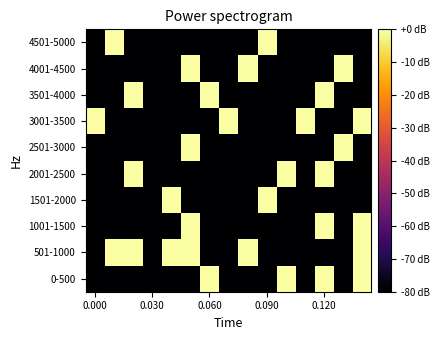

Reading left to right, list all the values displayed in this chart.

0-500: -80.0	-80.0	-80.0	-80.0	-80.0	-80.0	31.8	-80.0	-80.0	-80.0	31.8	-80.0	24.1	-80.0	24.1
501-1000: -80.0	36.6	24.1	-80.0	36.7	24.1	-80.0	-80.0	24.1	-80.0	-80.0	-80.0	-80.0	-80.0	24.1
1001-1500: -80.0	-80.0	-80.0	-80.0	-80.0	24.1	-80.0	-80.0	-80.0	-80.0	-80.0	-80.0	37.8	-80.0	24.1
1501-2000: -80.0	-80.0	-80.0	-80.0	24.1	-80.0	-80.0	-80.0	-80.0	24.1	-80.0	-80.0	-80.0	-80.0	-80.0
2001-2500: -80.0	-80.0	24.1	-80.0	-80.0	-80.0	-80.0	-80.0	-80.0	-80.0	36.6	-80.0	24.1	-80.0	-80.0
2501-3000: -80.0	-80.0	-80.0	-80.0	-80.0	24.1	-80.0	-80.0	-80.0	-80.0	-80.0	-80.0	-80.0	36.7	-80.0
3001-3500: 31.8	-80.0	-80.0	-80.0	-80.0	-80.0	-80.0	24.1	-80.0	-80.0	-80.0	37.8	-80.0	-80.0	24.1
3501-4000: -80.0	-80.0	24.1	-80.0	-80.0	-80.0	31.8	-80.0	-80.0	-80.0	-80.0	-80.0	36.6	-80.0	-80.0
4001-4500: -80.0	-80.0	-80.0	-80.0	-80.0	31.8	-80.0	-80.0	24.1	-80.0	-80.0	-80.0	-80.0	24.1	-80.0
4501-5000: -80.0	24.1	-80.0	-80.0	-80.0	-80.0	-80.0	-80.0	-80.0	36.7	-80.0	-80.0	-80.0	-80.0	-80.0